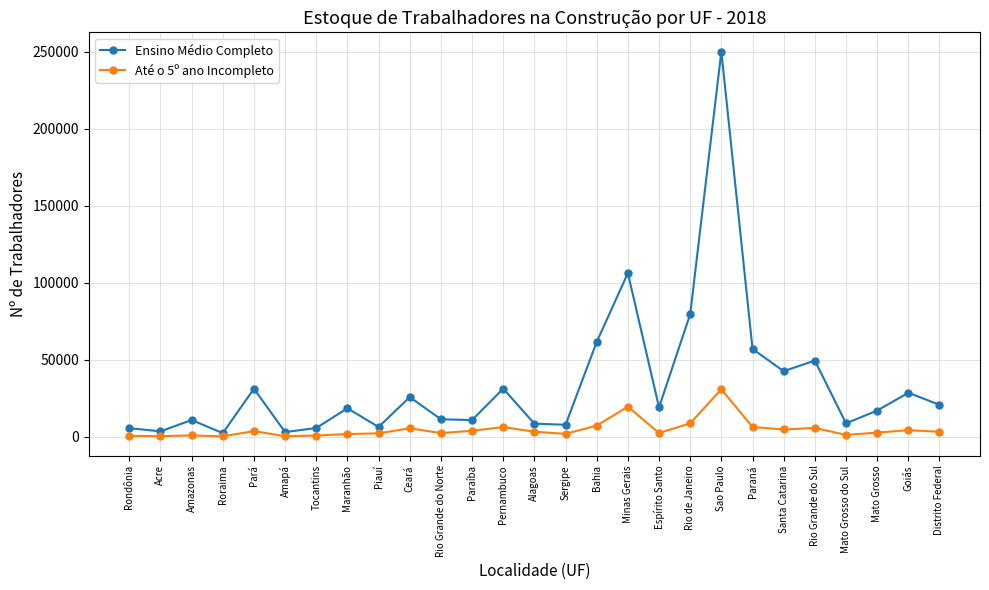

What position from the left is Rio de Janeiro?

19